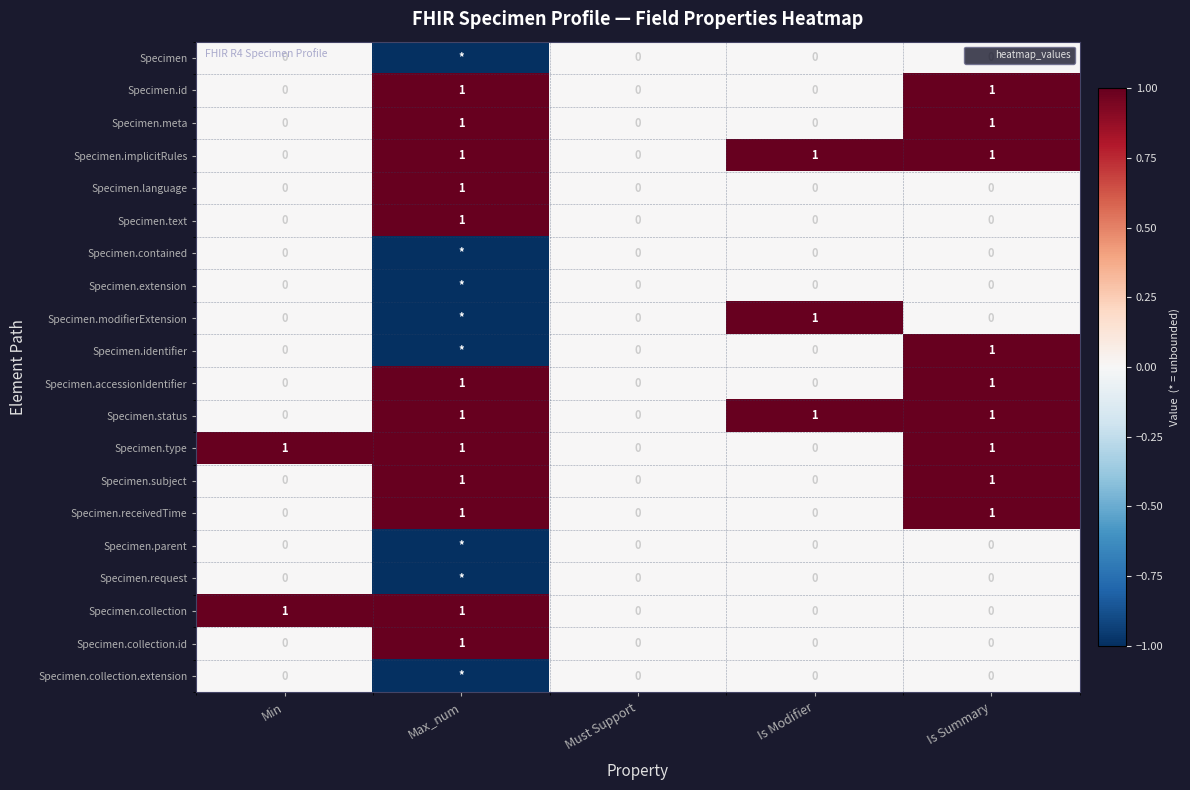

What is the total value across all series at Is Modifier?

3